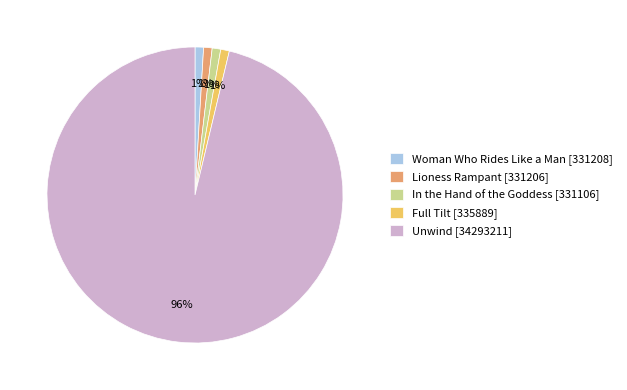

To the nearest percent, what portion does Unwind represent?

96%